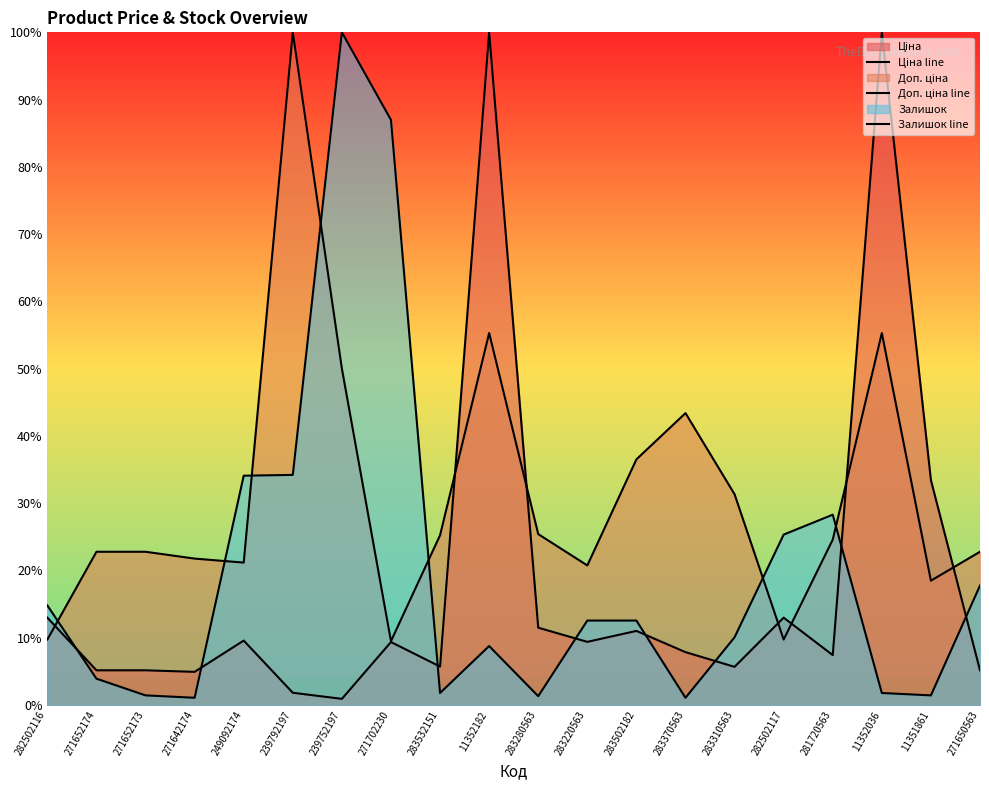

True or false: Доп. ціна line has more than 2 points higher than both neighbors.

True